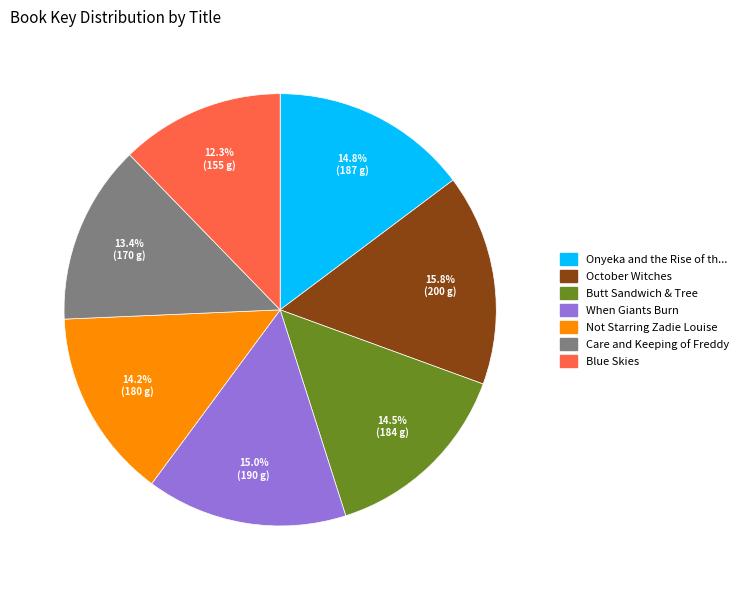

Is there a majority slice in this chart?

No